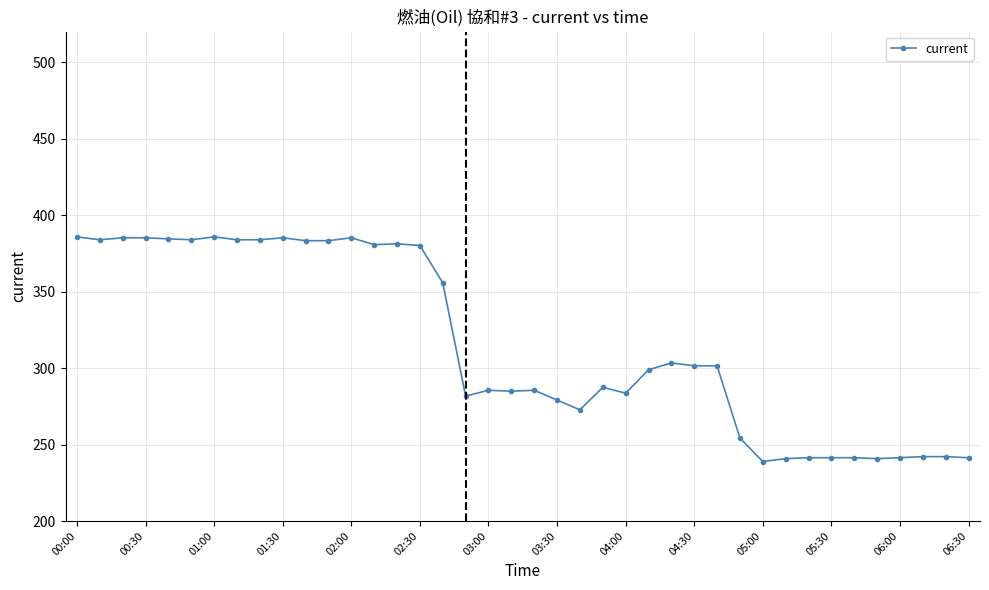

What is the greatest value displayed?

385.8